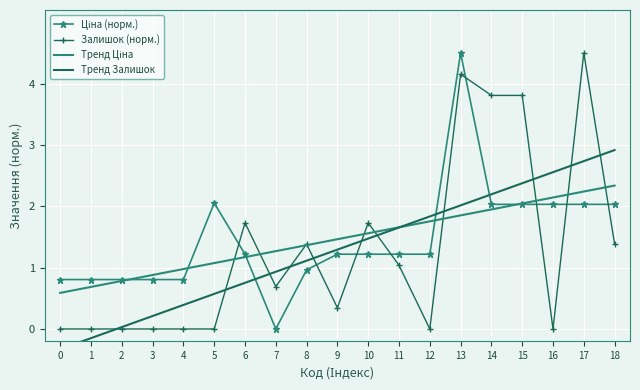

The Залишок (норм.) series shows 0.0 at 0. True or false?

True